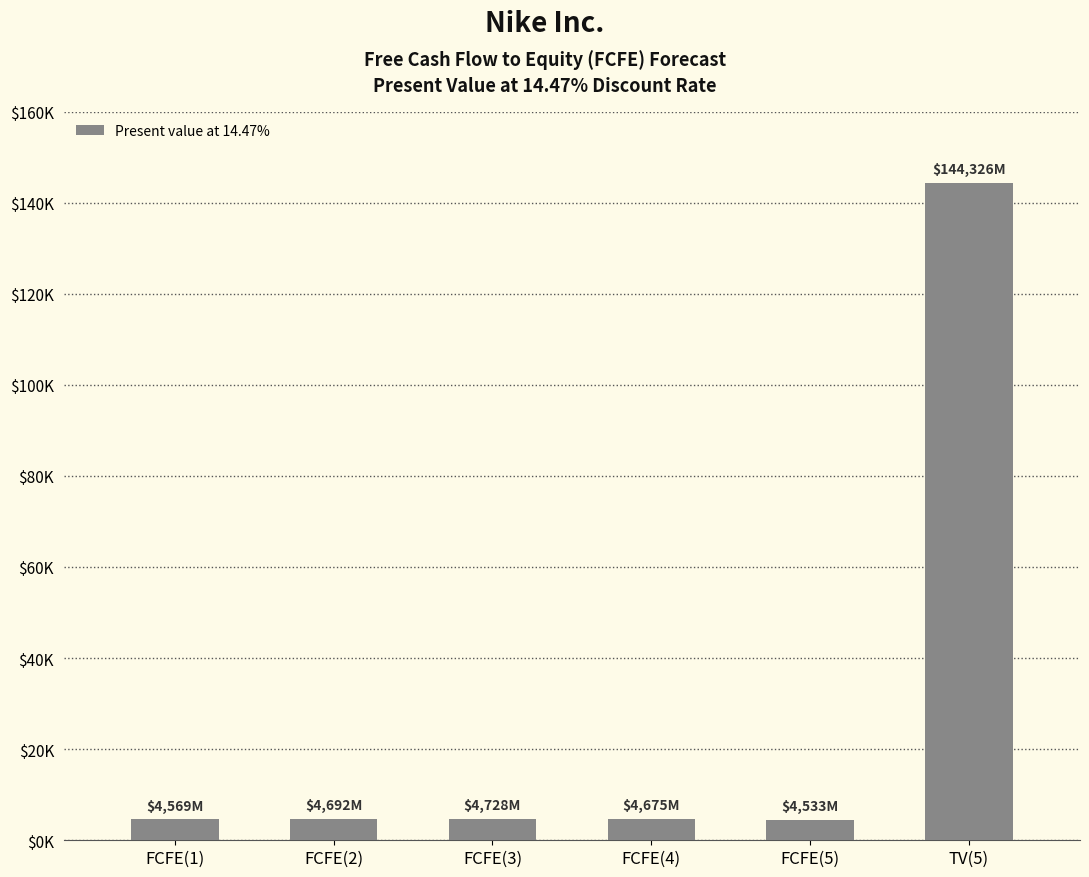

What is the difference between the second highest and second lowest values?

159